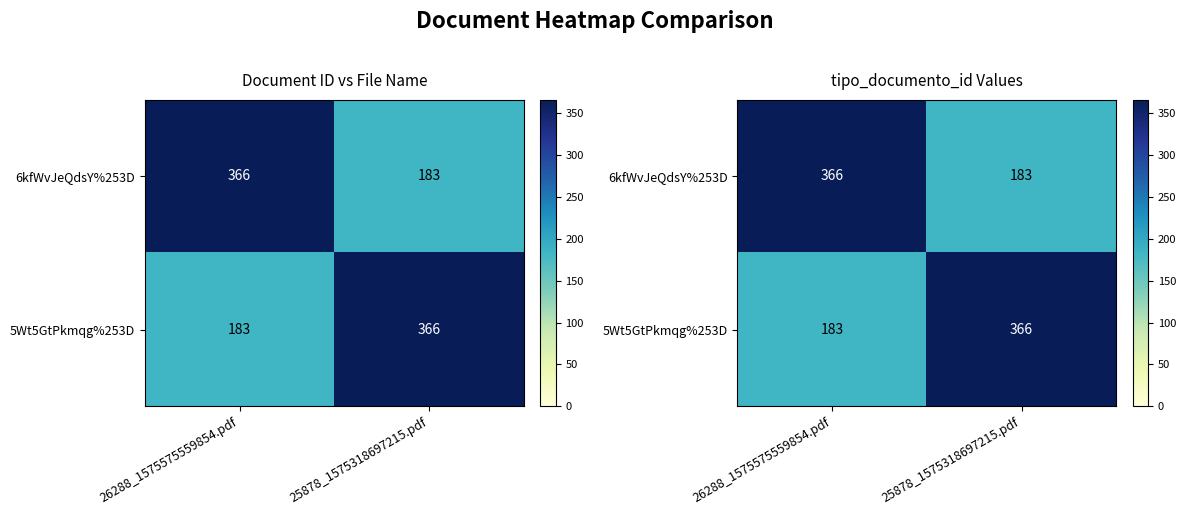

Is it true that 5Wt5GtPkmqg%253D equals 183 at 26288_1575575559854.pdf?

True